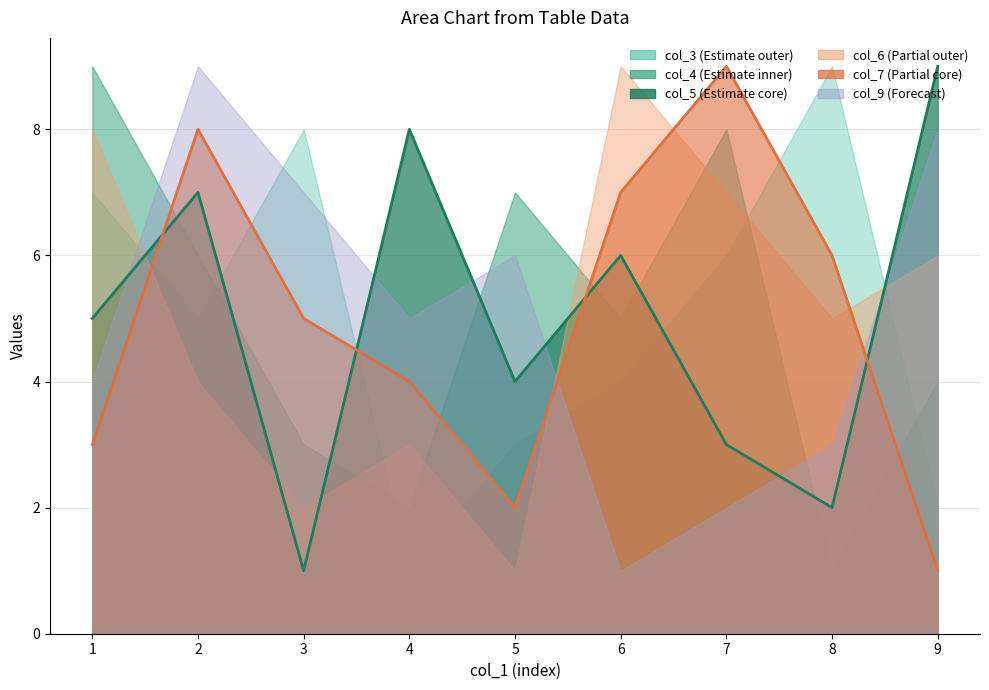

Between 2 and 8, which series saw the biggest shift?

col_9